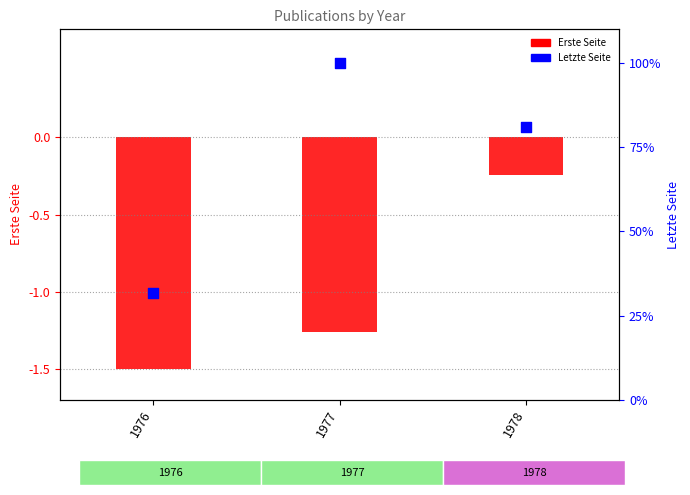

At how many categories does at least one series exceed 70?

2